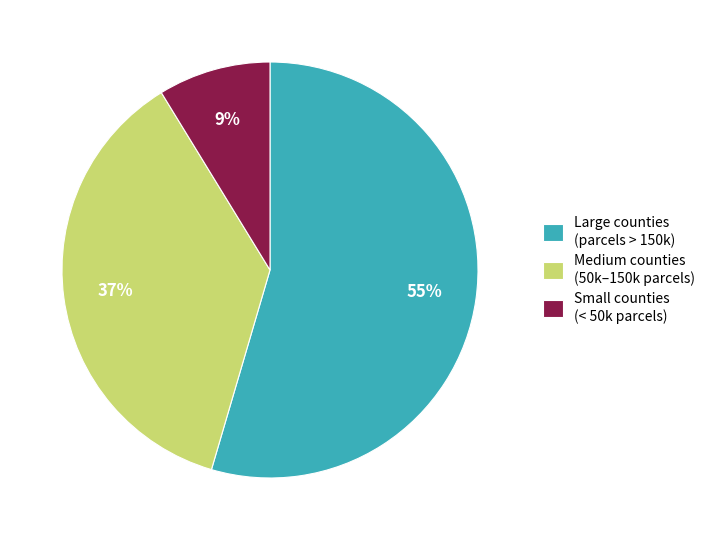

Do Large counties (parcels > 150k) and Medium counties (50k–150k parcels) together represent more than half of the pie?

Yes